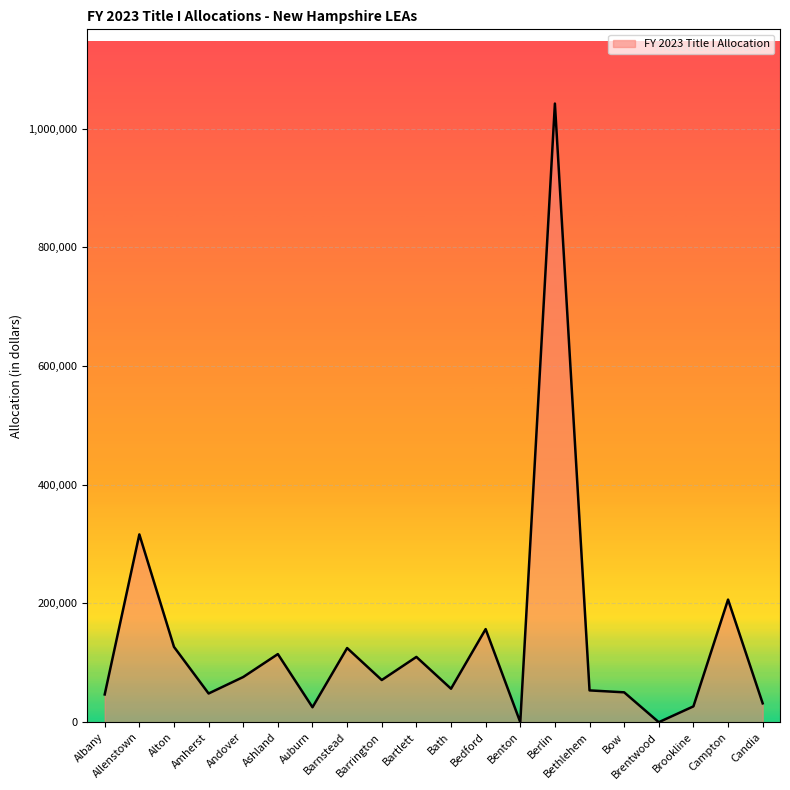

At which category does the chart reach its peak across all series?

Berlin